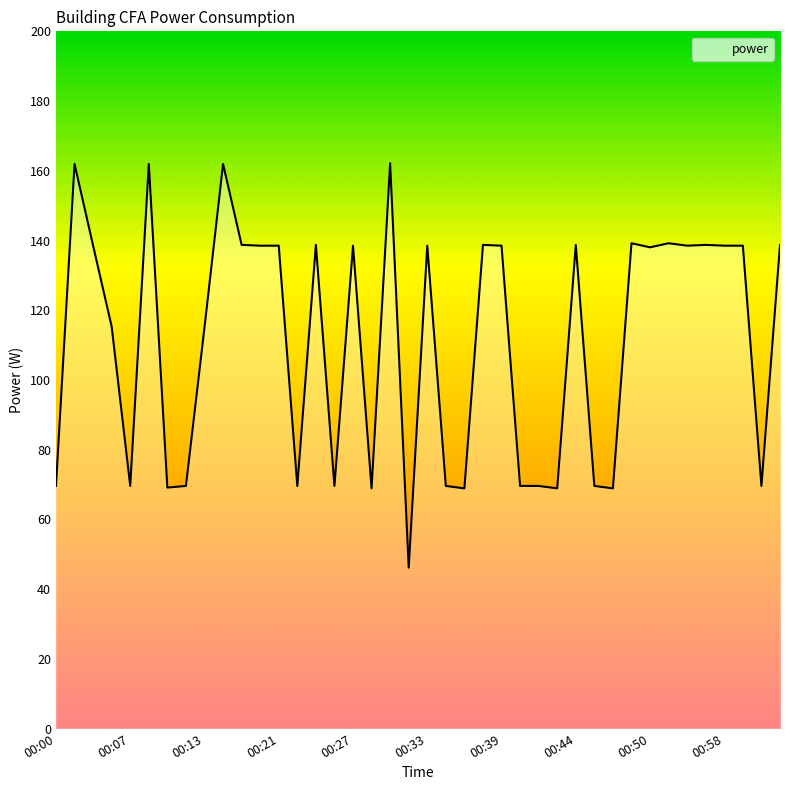

What is the difference between the maximum and minimum values?

116.0